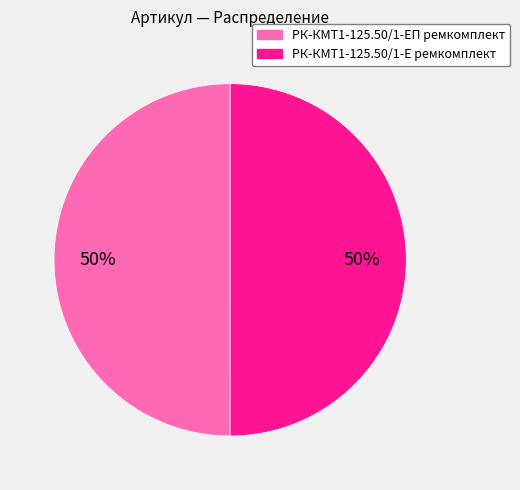

Is the sum of РК-КМТ1-125.50/1-ЕП ремкомплект and РК-КМТ1-125.50/1-Е ремкомплект greater than half?

Yes